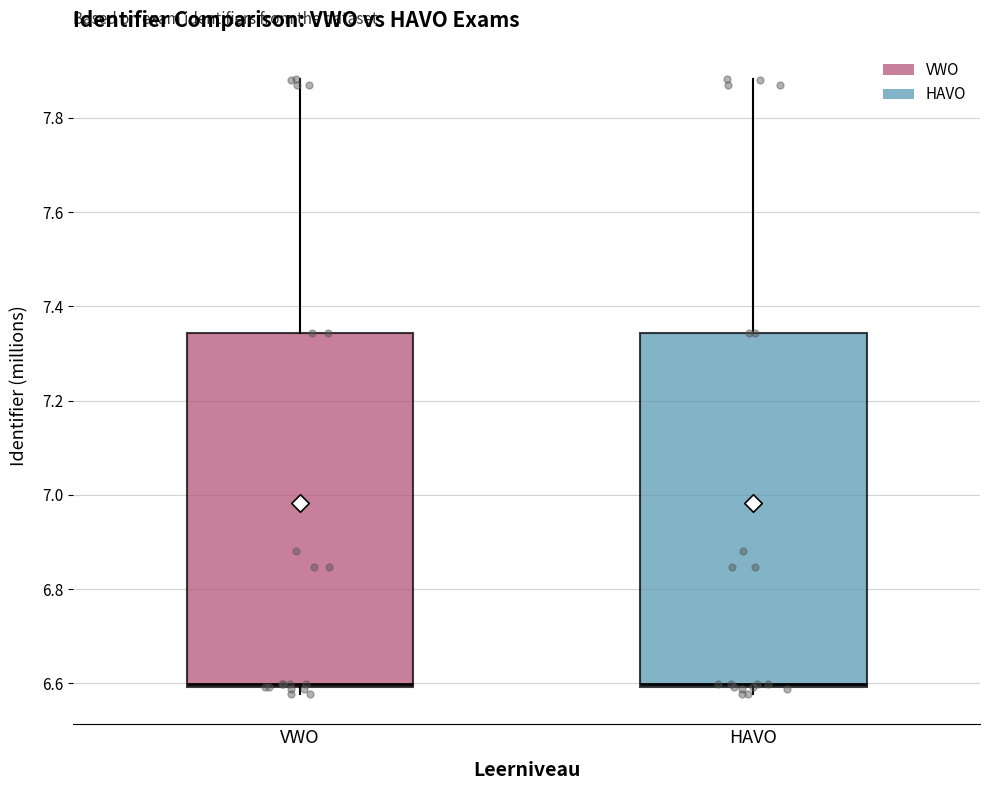

Where is the upper edge of the box for HAVO on the y-axis? The values are not printed on the chart, so give them approximately, as read against the axis.

7.34